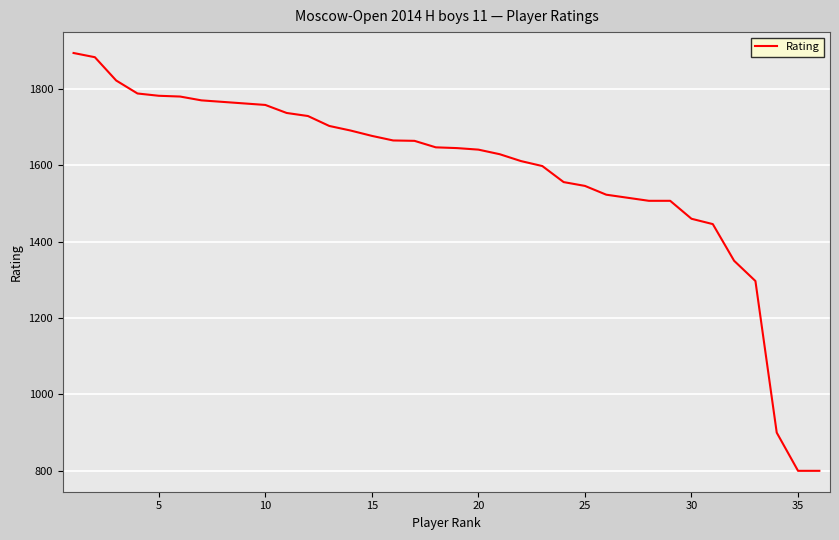

What is the difference between the maximum and minimum values?

1094